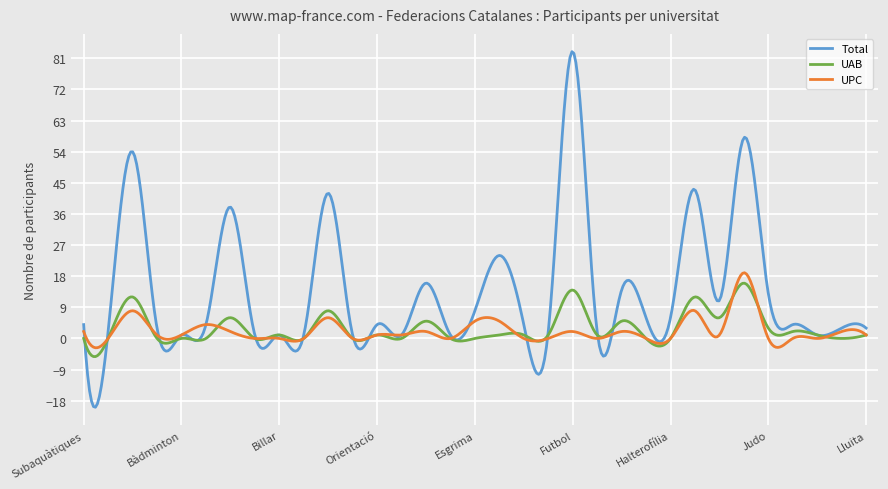

Which series has the largest range (max minus min)?

Total